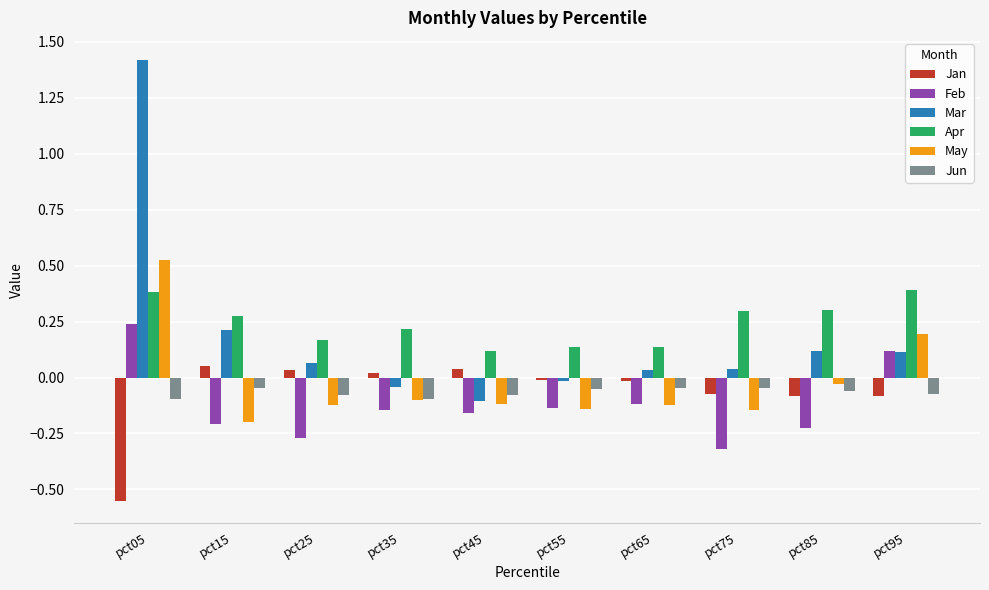

Which category has the highest value across all series?

pct05